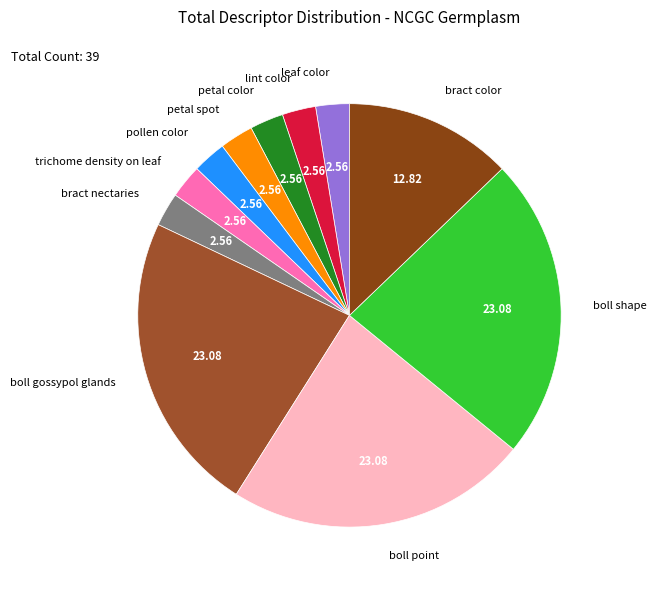

Do boll gossypol glands and pollen color together represent more than half of the pie?

No